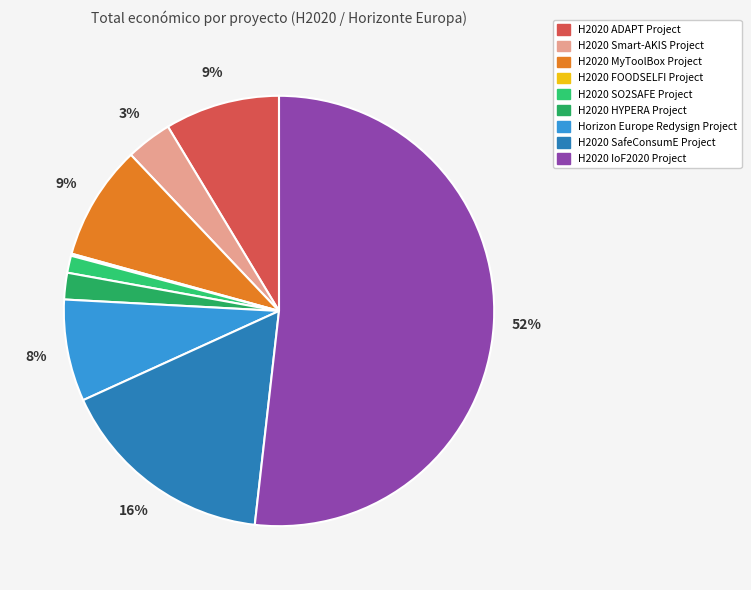

Is it true that H2020 MyToolBox Project is 9% of the pie?

True